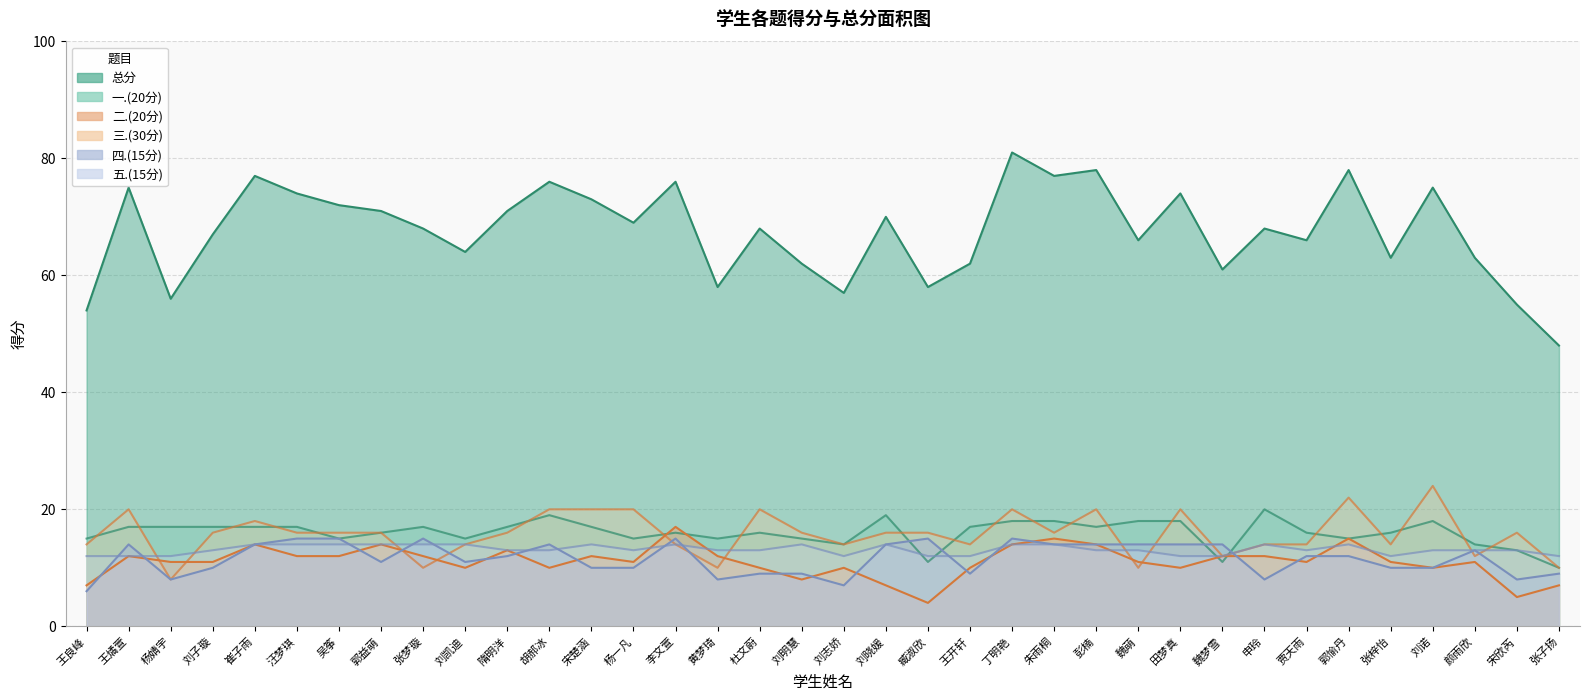

Rank the series by their maximum value, from lowest to highest.

五.(15分), 四.(15分), 二.(20分), 一.(20分), 三.(30分), 总分